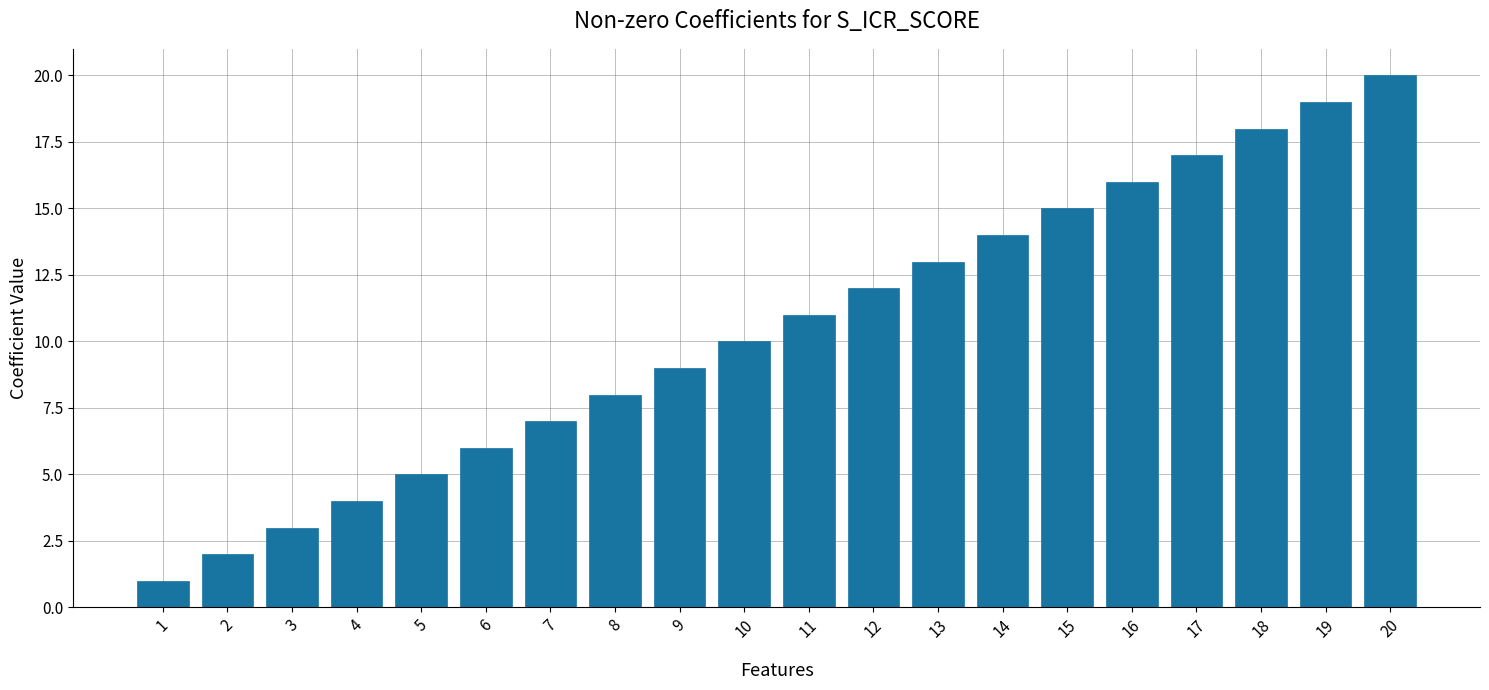

What is the difference between the second highest and minimum values?

18